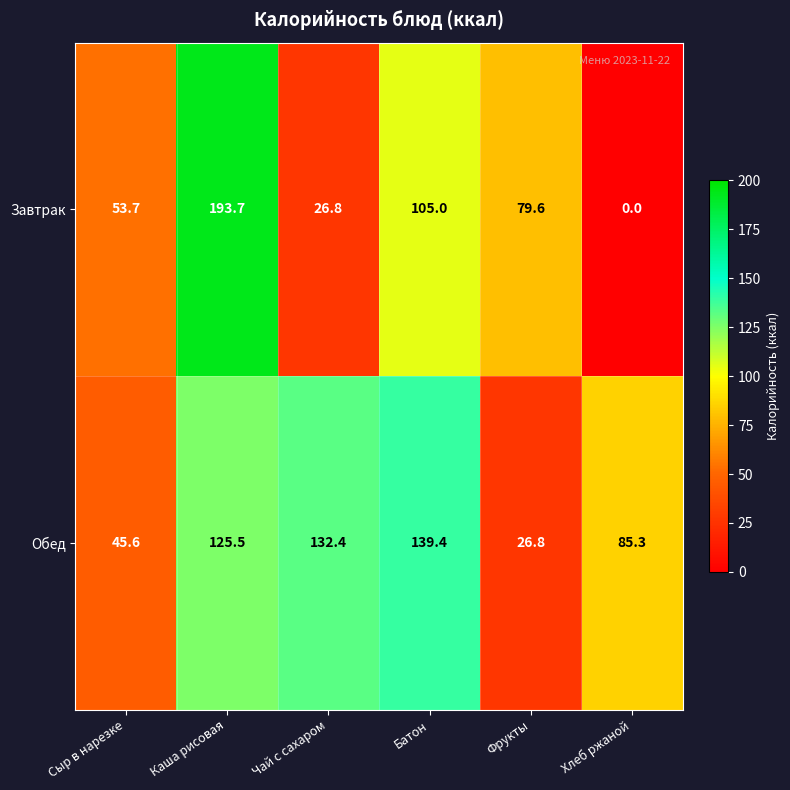

Reading left to right, transcribe all the data shown in this chart.

Завтрак: Сыр в нарезке=53.7	Каша рисовая=193.7	Чай с сахаром=26.8	Батон=105.0	Фрукты=79.6	Хлеб ржаной=0.0
Обед: Сыр в нарезке=45.6	Каша рисовая=125.5	Чай с сахаром=132.4	Батон=139.4	Фрукты=26.8	Хлеб ржаной=85.3